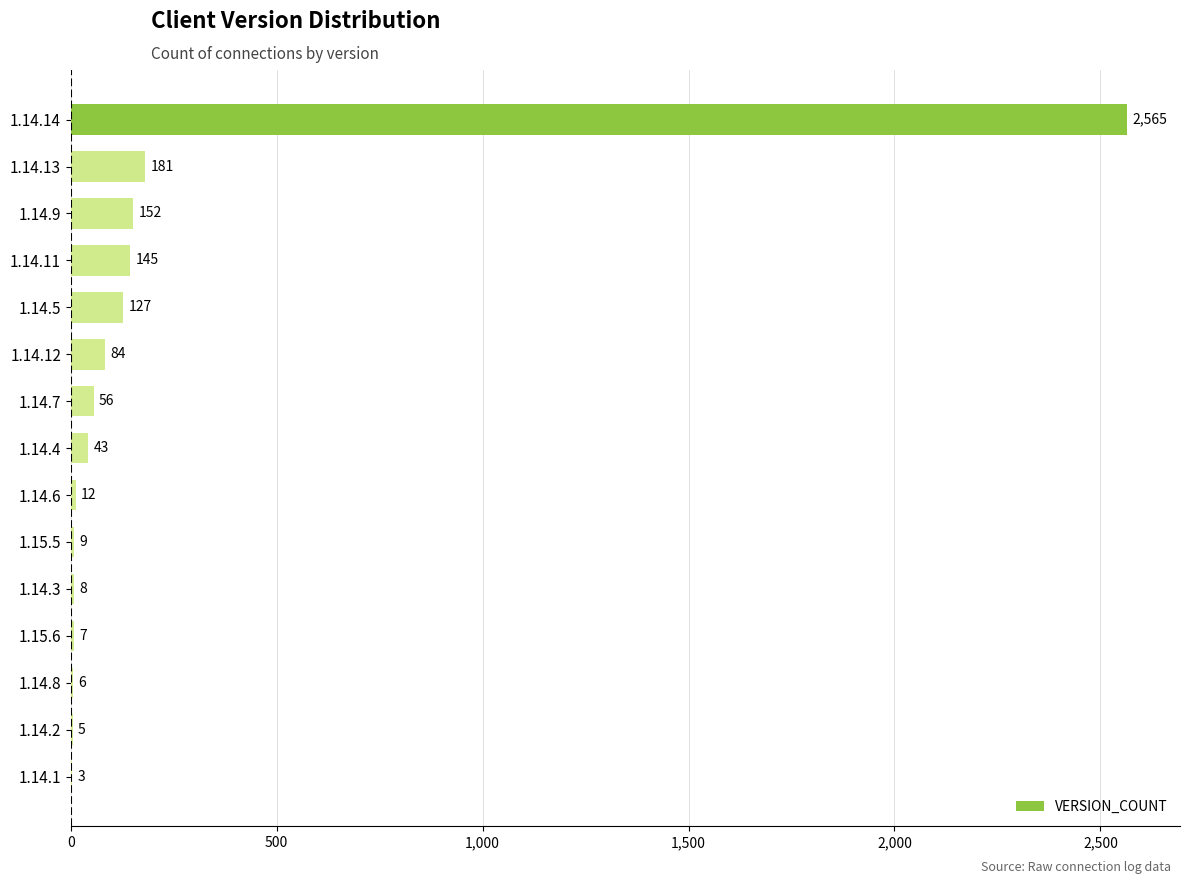

Is it true that the value at 1.14.7 is 56?

True